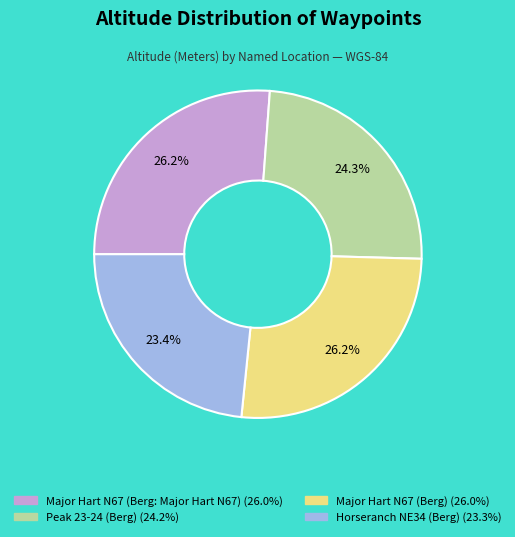

Approximately how many times larger is the value at Major Hart N67 (Berg: Major Hart N67) compared to Peak 23-24 (Berg)?

1.1